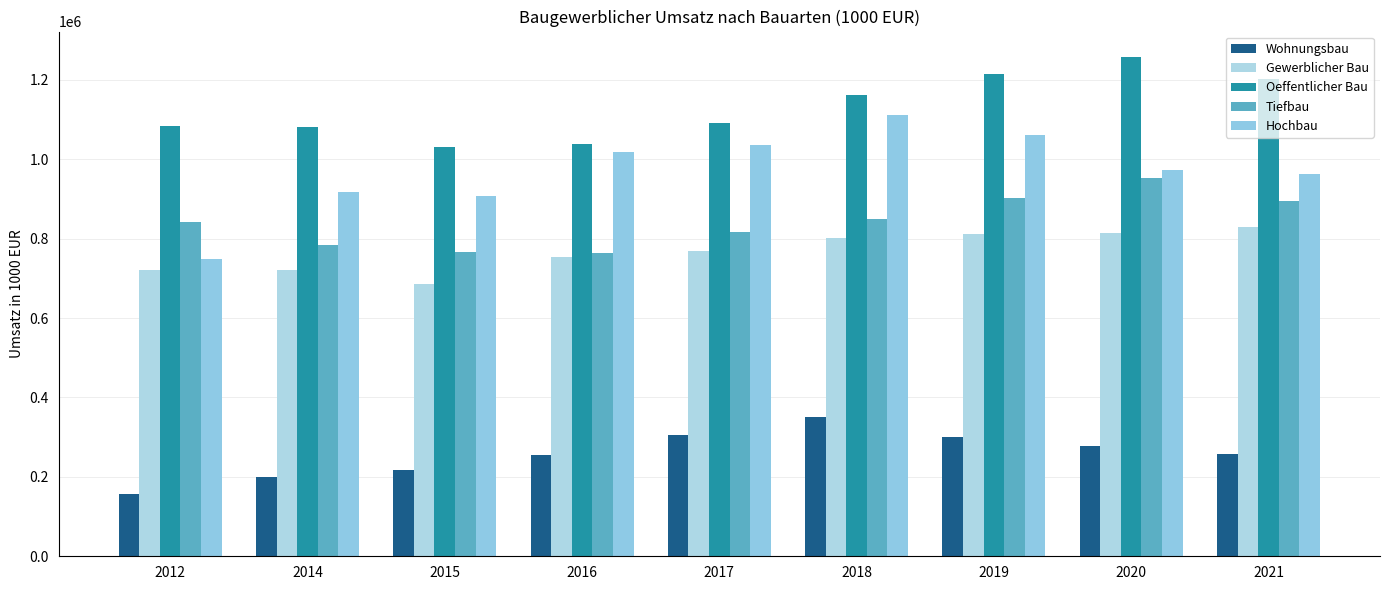

What is the sum of the Wohnungsbau values at 2014 and 2019?

500543.0